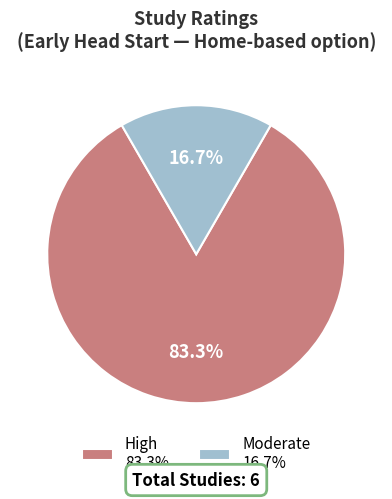

What percentage is NOT represented by Moderate 16.7%?

83.3%